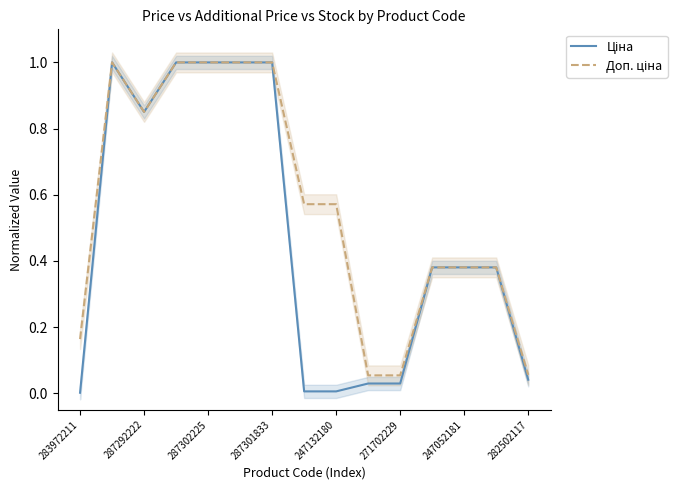

Rank the series by their average value, from highest to lowest.

Доп. ціна, Ціна